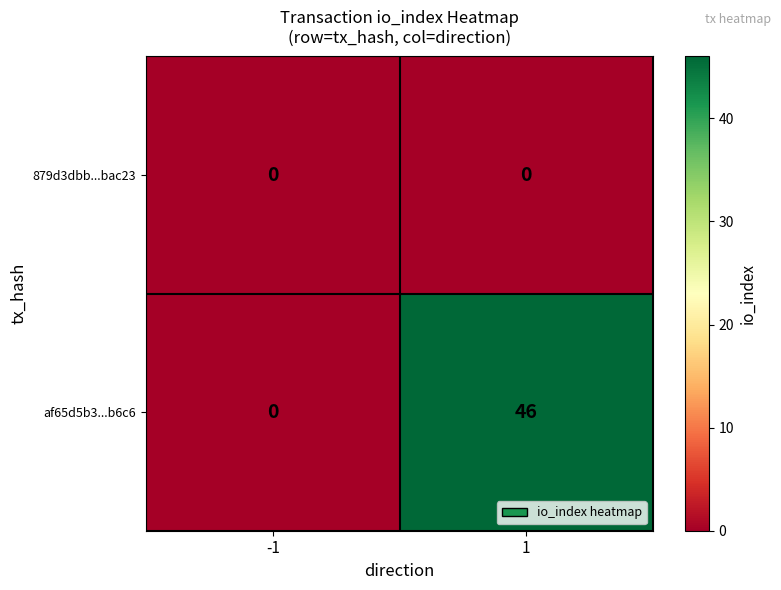

Rank the series by their average value, from lowest to highest.

879d3dbb...bac23, af65d5b3...b6c6